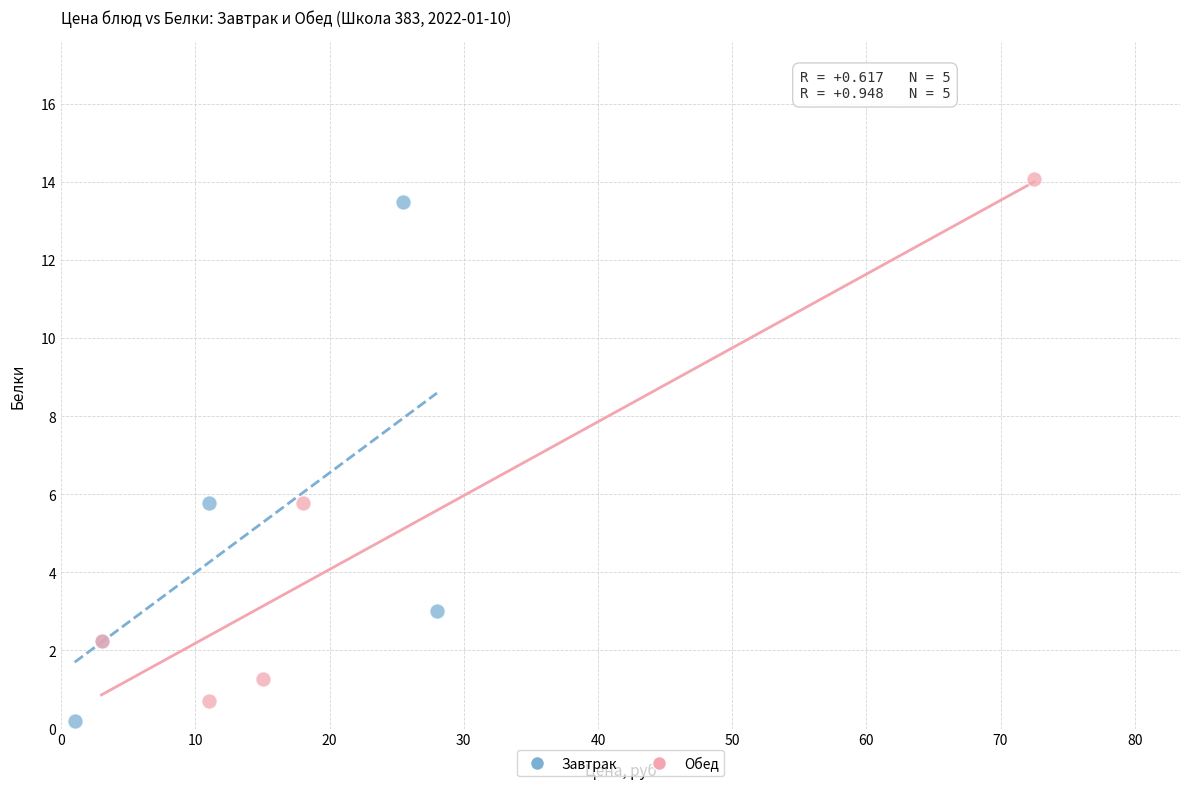

Which series reaches the maximum Y coordinate?

Обед